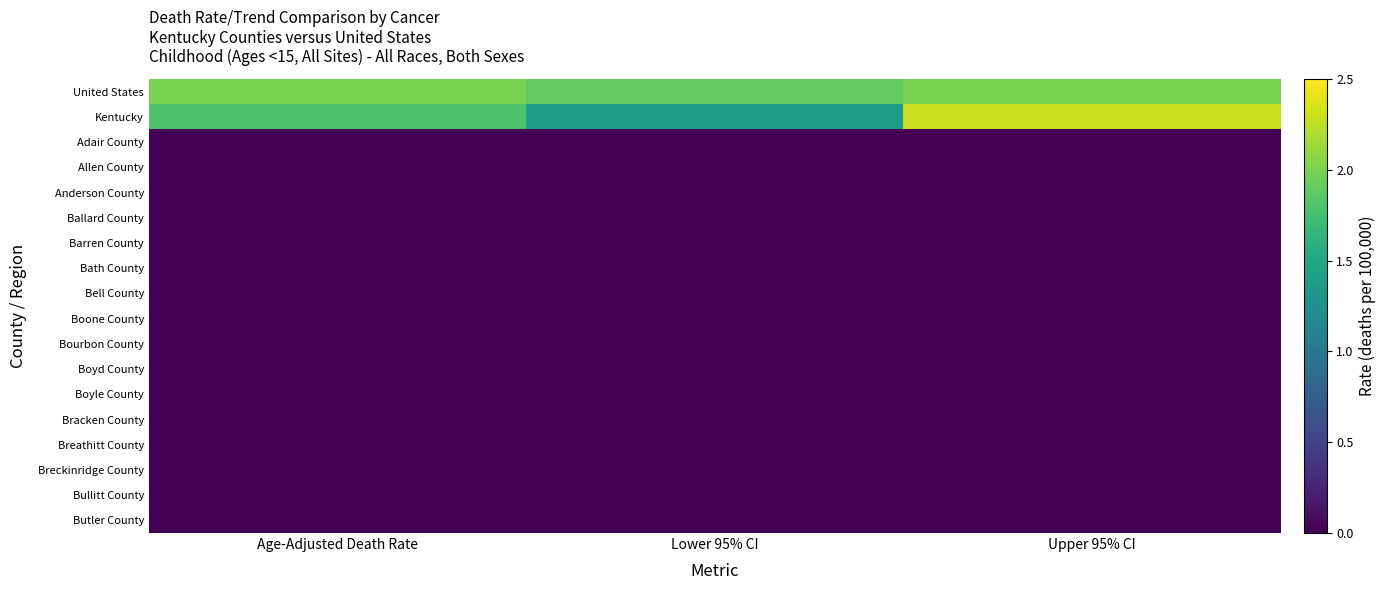

Which series has the widest spread of values?

Kentucky